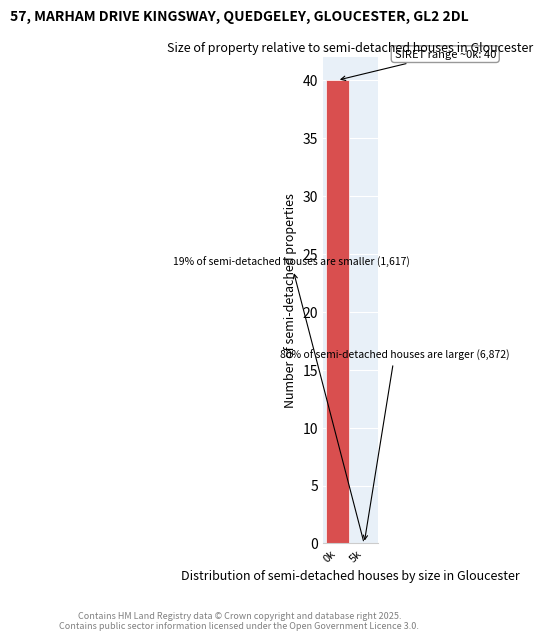

Reading left to right, what are all the values shown in this chart?

0k=40	5k=0